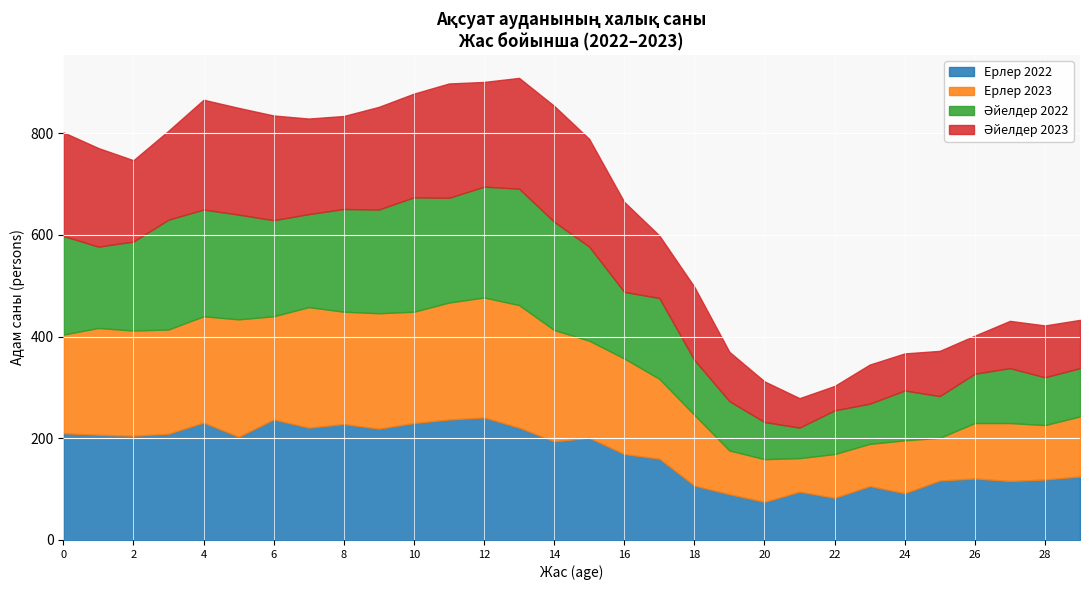

What is the difference between the highest and lowest values at 10?

26